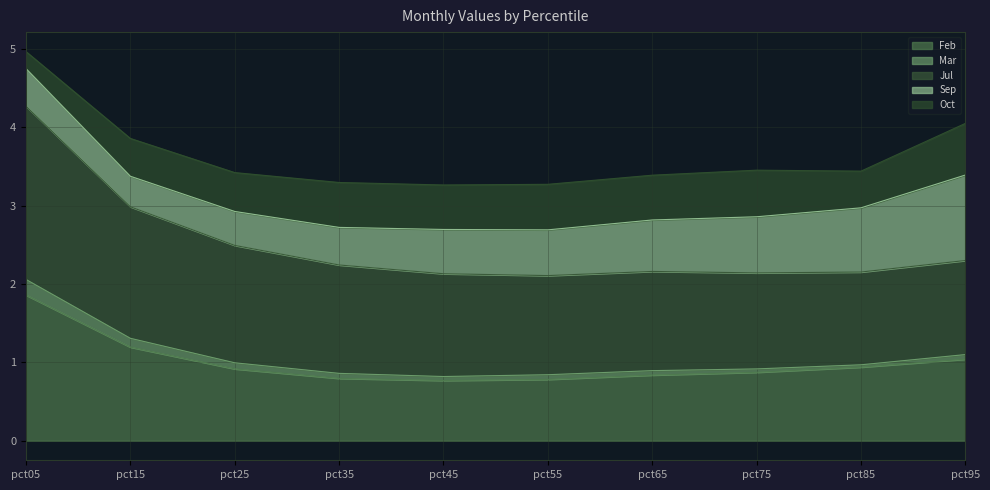

How many times do Sep and Oct cross each other?

2